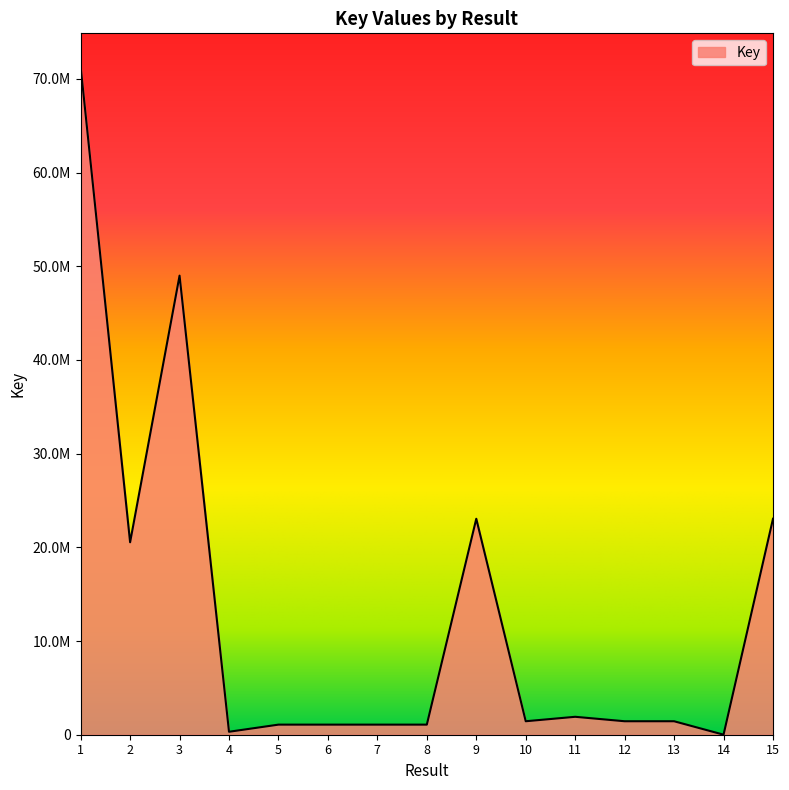

What is the change in value from 7 to 11?

+835799